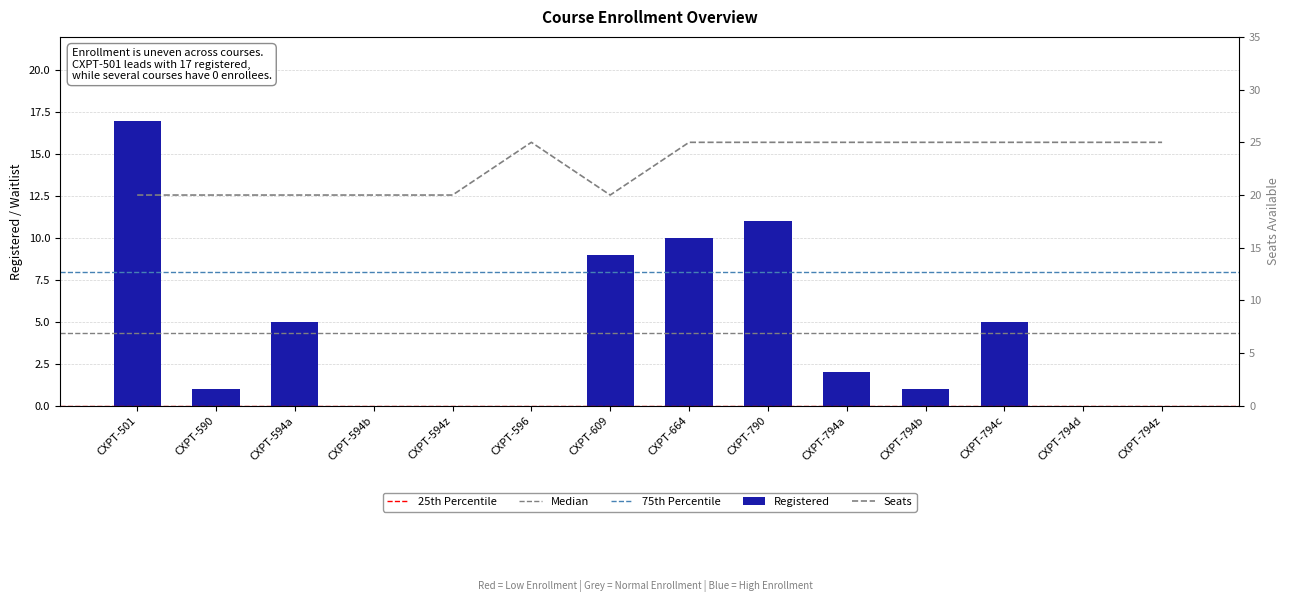

Between CXPT-794z and CXPT-501, which is larger?

CXPT-501